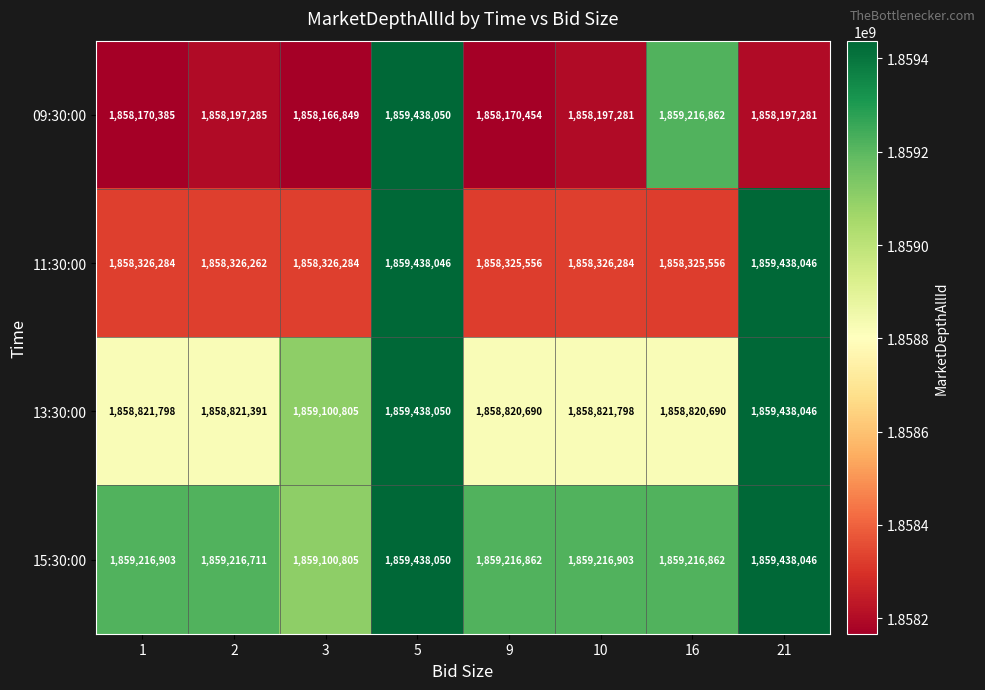

What is the average value of the 11:30:00 series?

1858604040